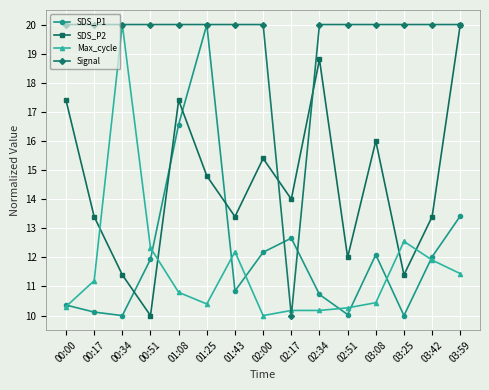

Reading left to right, what are all the values shown in this chart?

SDS_P1: 10.4	10.1	10.0	11.9	16.6	20.0	10.8	12.2	12.7	10.7	10.0	12.1	10.0	12.0	13.4
SDS_P2: 17.4	13.4	11.4	10.0	17.4	14.8	13.4	15.4	14.0	18.8	12.0	16.0	11.4	13.4	20.0
Max_cycle: 10.3	11.2	20.0	12.3	10.8	10.4	12.2	10.0	10.2	10.2	10.3	10.4	12.5	11.9	11.4
Signal: 20.0	20.0	20.0	20.0	20.0	20.0	20.0	20.0	10.0	20.0	20.0	20.0	20.0	20.0	20.0